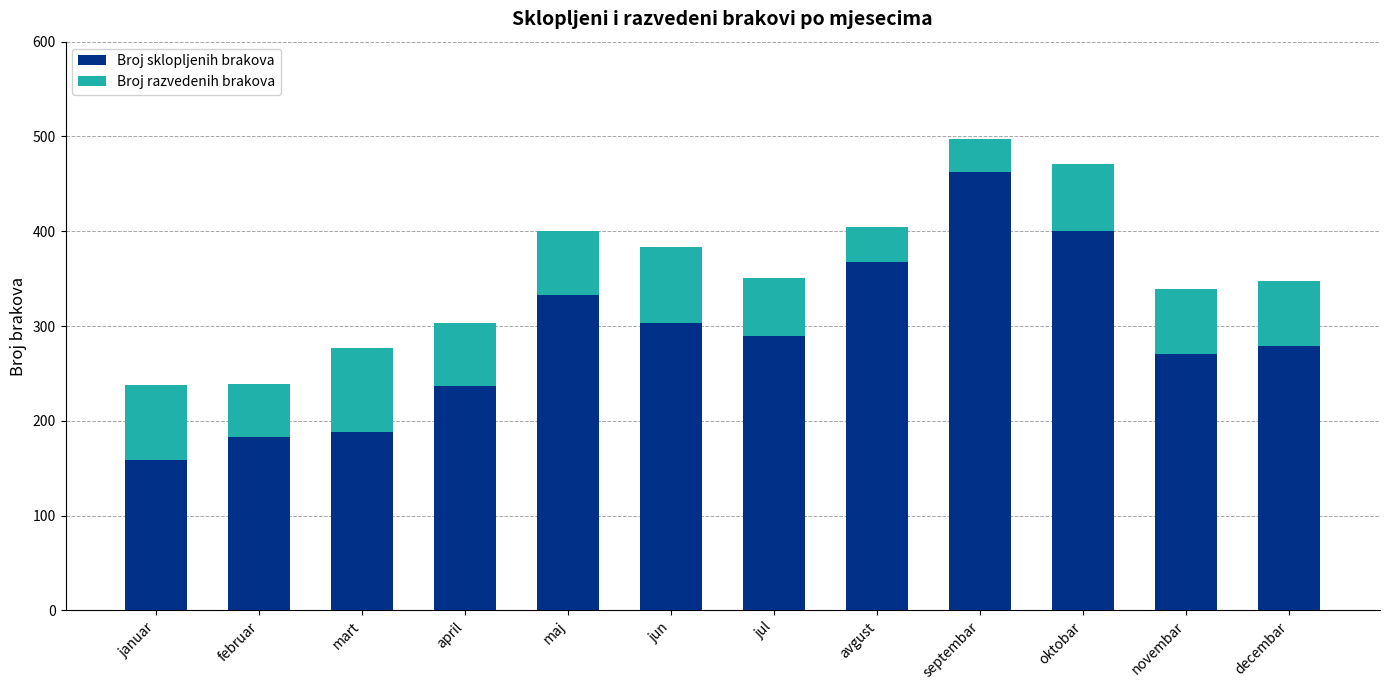

Is it true that Broj sklopljenih brakova equals 132 at decembar?

False